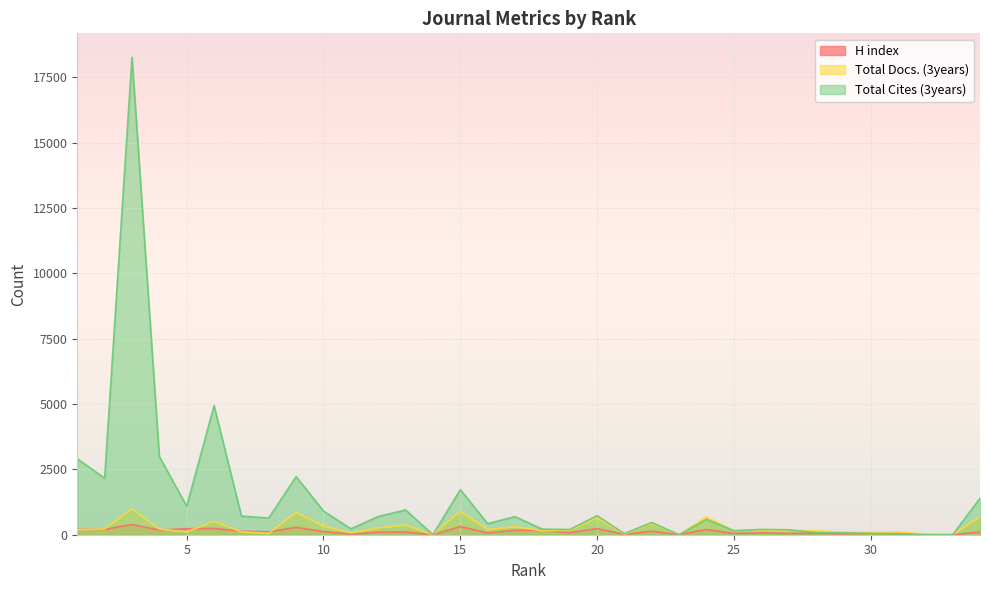

Which series has the largest range (max minus min)?

Total Cites (3years)